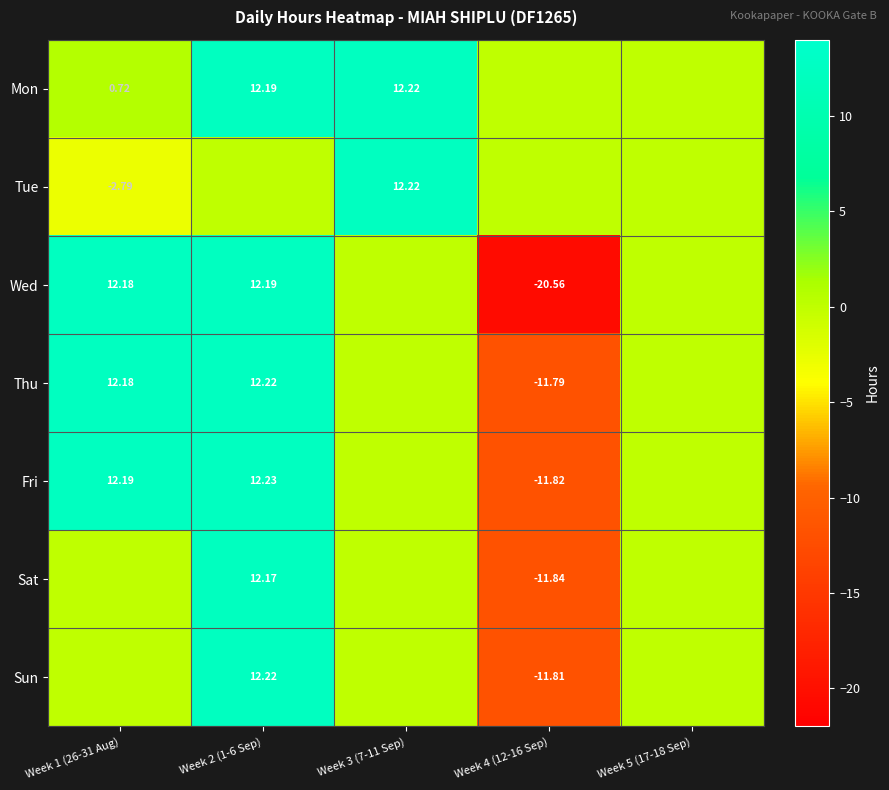

Is the value of Mon at Week 2 (1-6 Sep) greater than the value of Tue at Week 3 (7-11 Sep)?

No